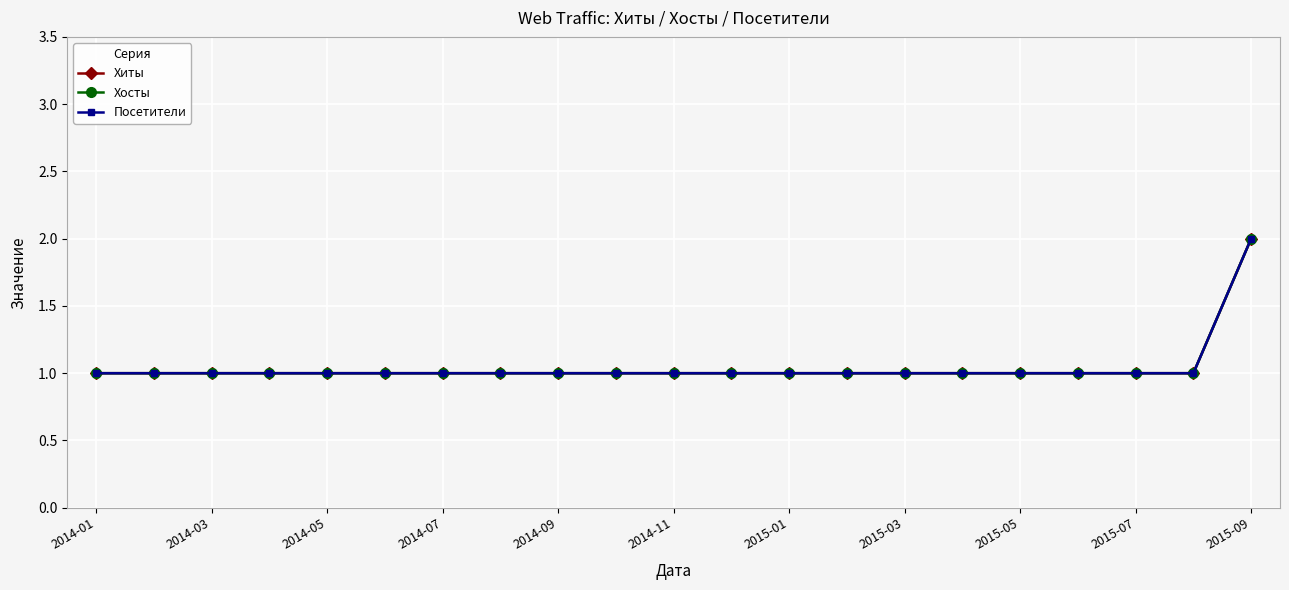

Does the chart have visible grid lines?

Yes